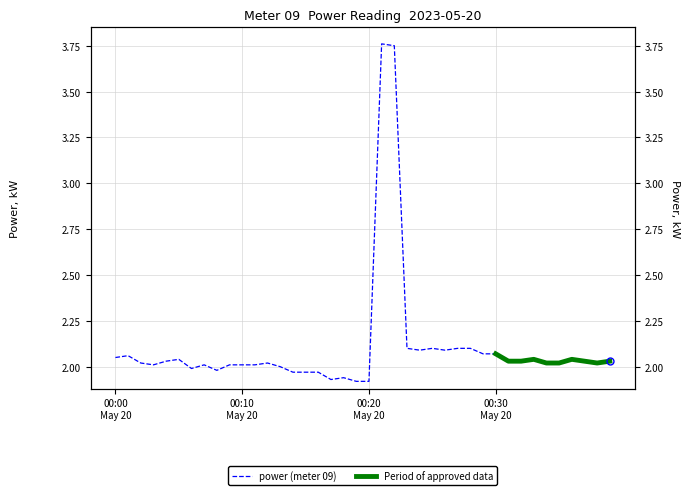

The chart shows a value of 2.1 at 2023-05-20T00:24:00. True or false?

True